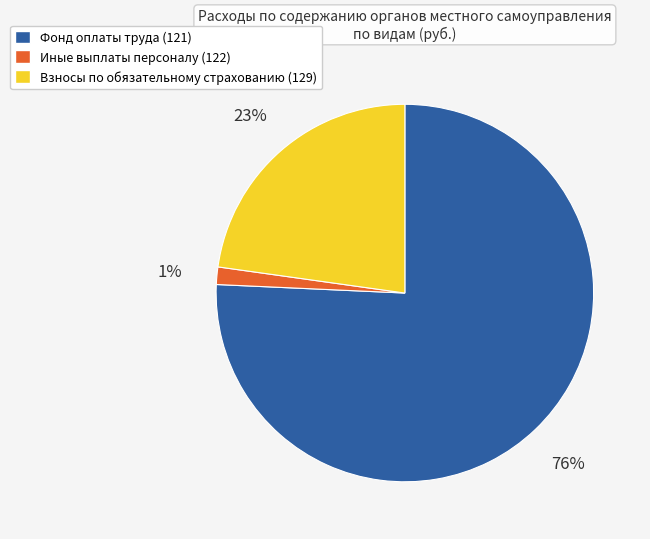

To the nearest percent, what is the combined percentage of Фонд оплаты труда (121) and Иные выплаты персоналу (122)?

77%